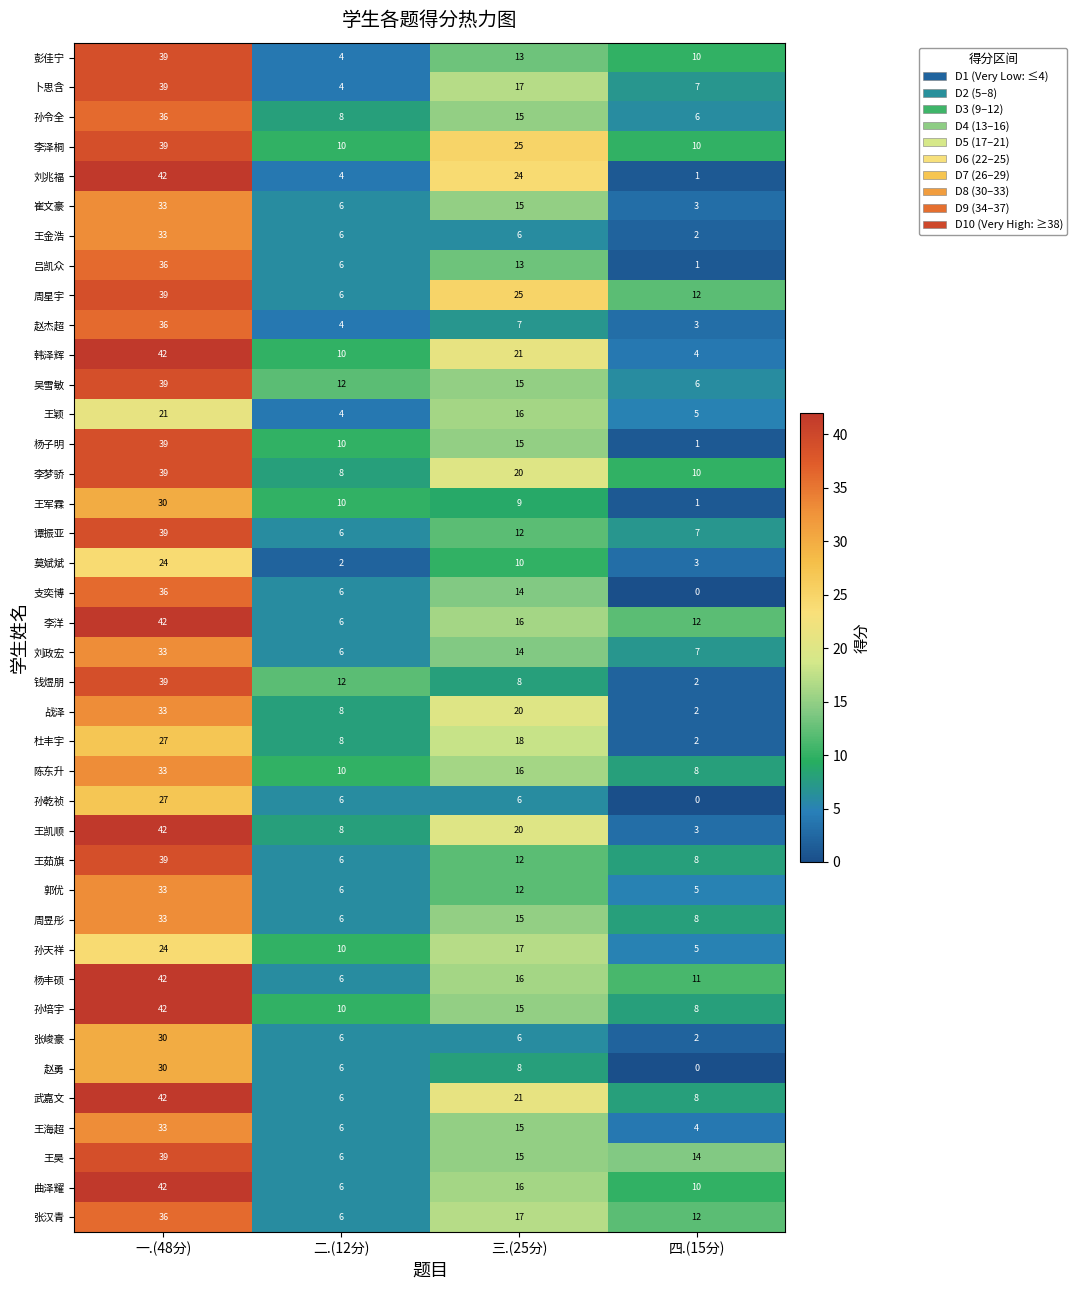

True or false: 郭优 has a value of 33 at 一.(48分).

True